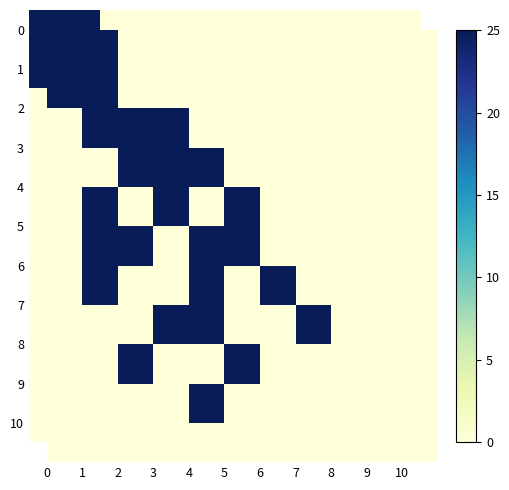

How many data points in 8 are above 0?

2